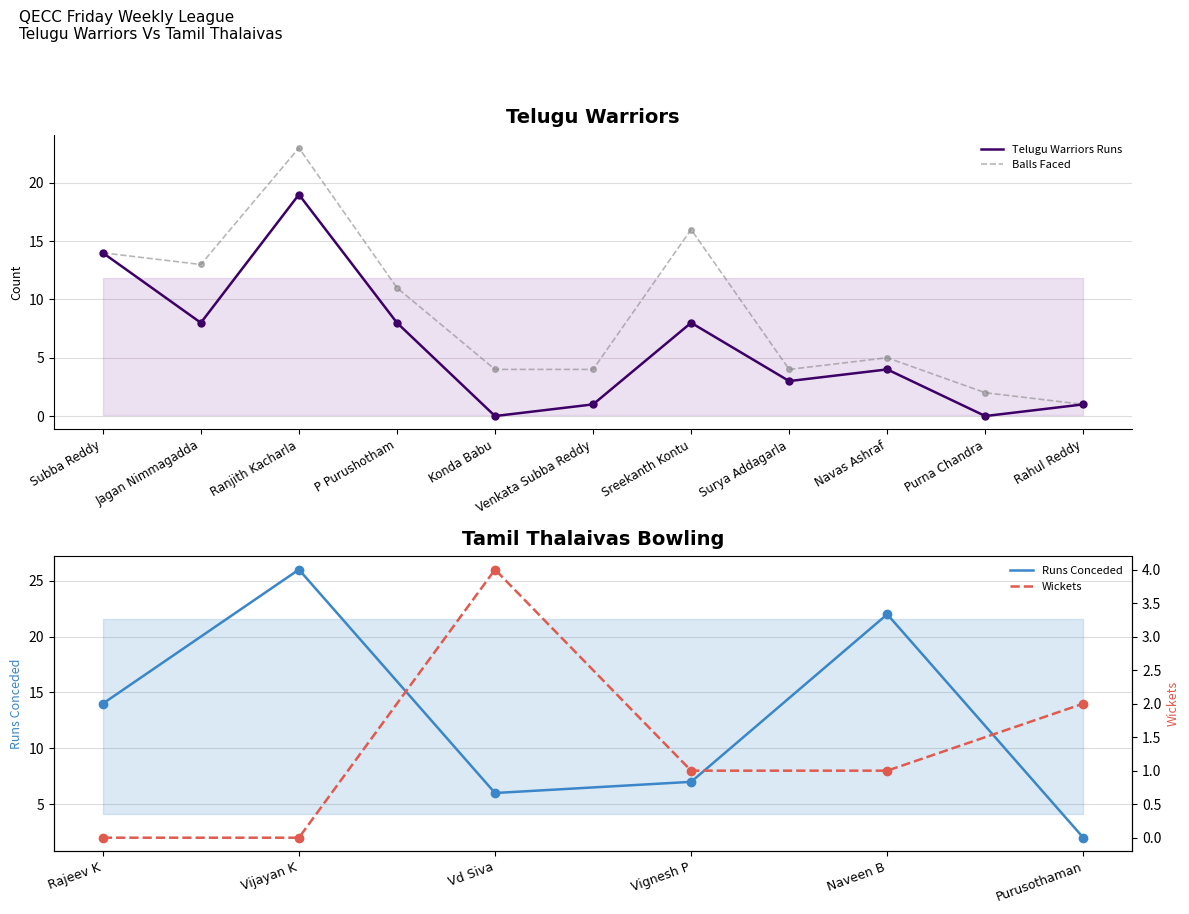

True or false: Telugu Warriors Runs and Telugu Warriors Balls cross at least once.

False